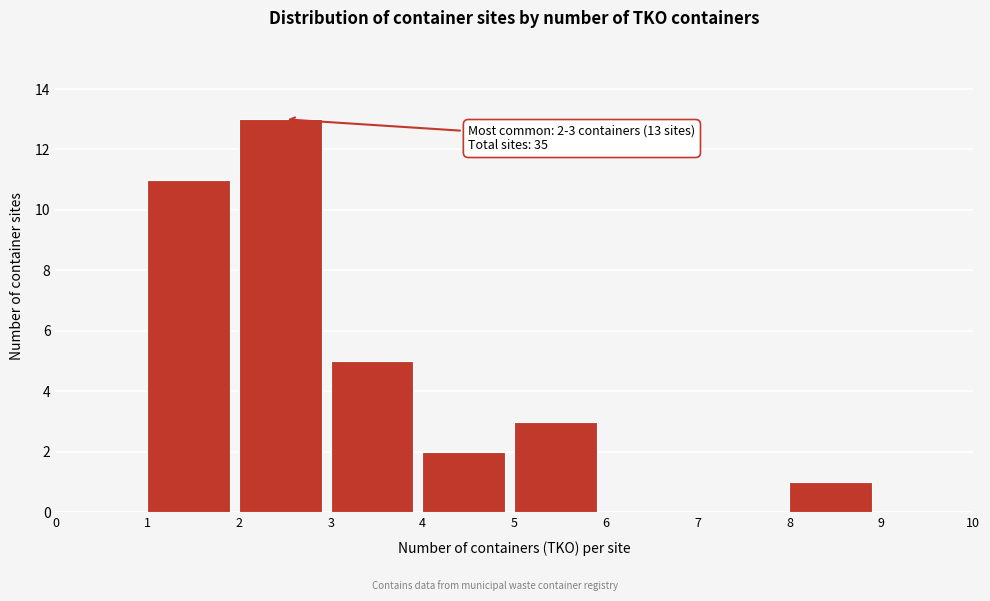

Which range on the x-axis has the tallest bar?

2 to 3